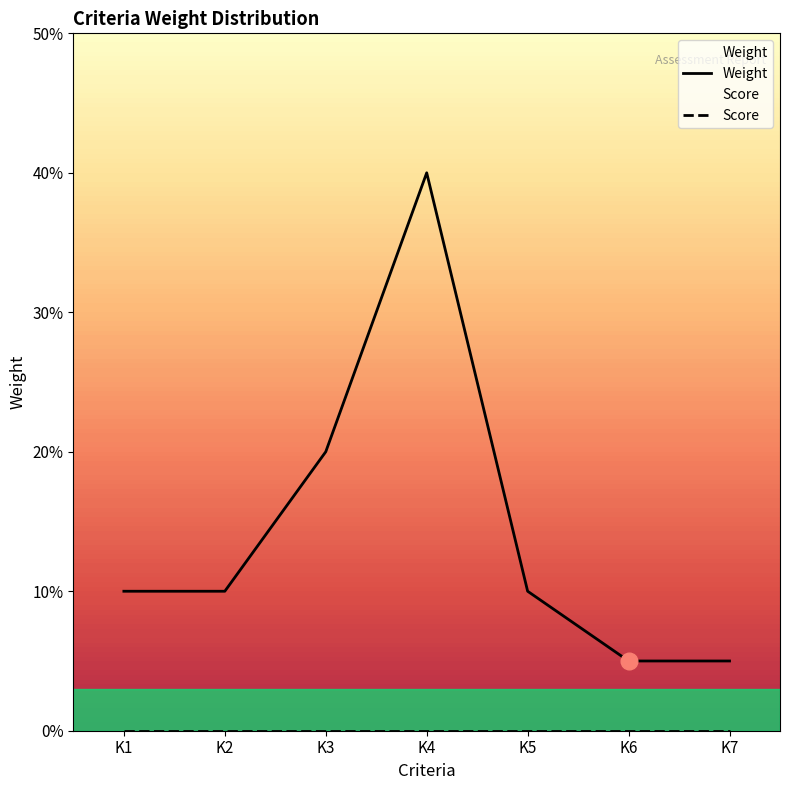

List the series in order of their peak value, highest first.

Weight, Score